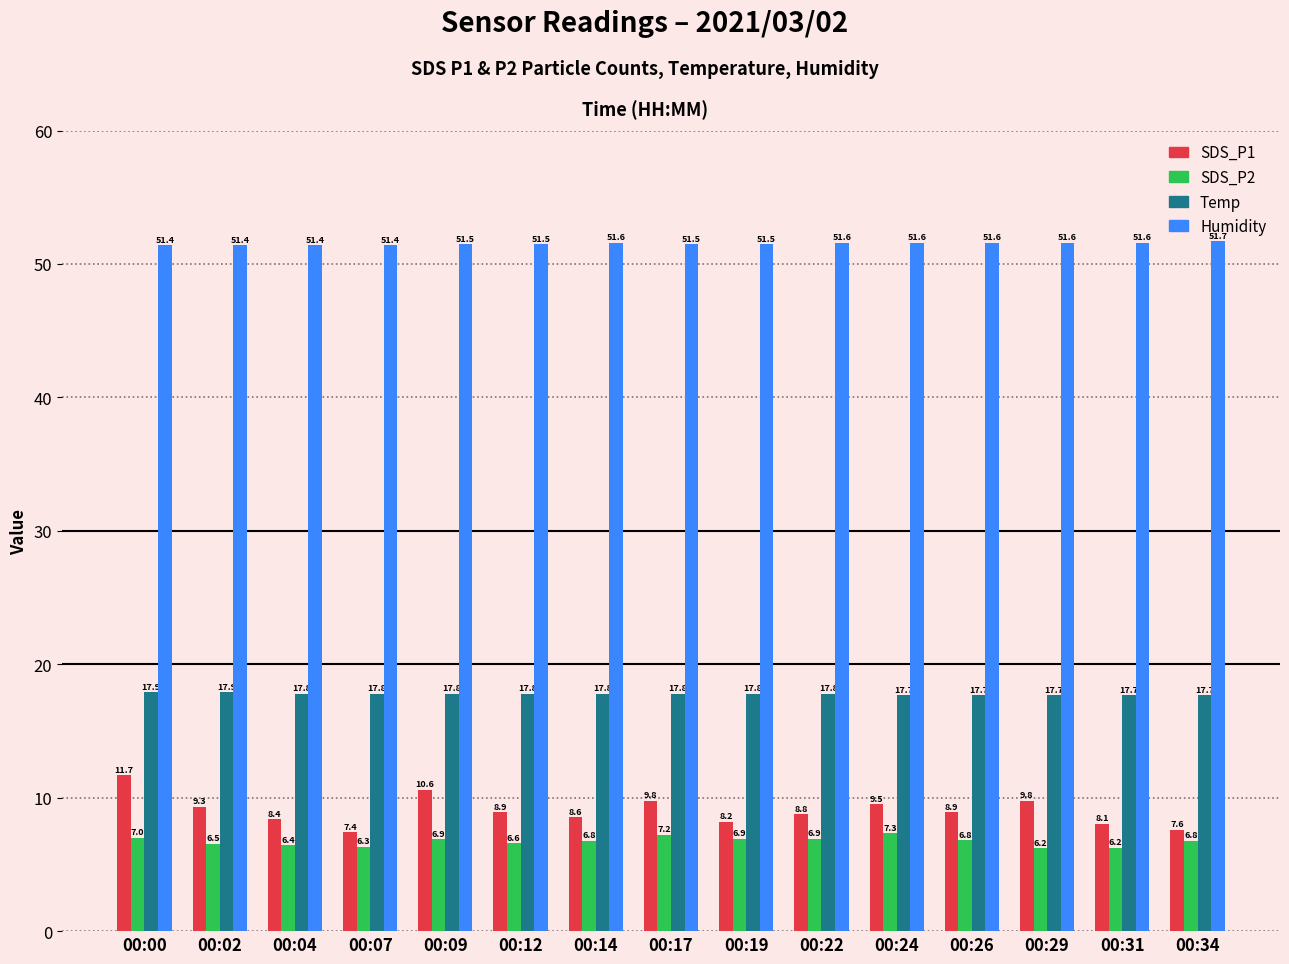

Which series has the largest total across all categories?

Humidity